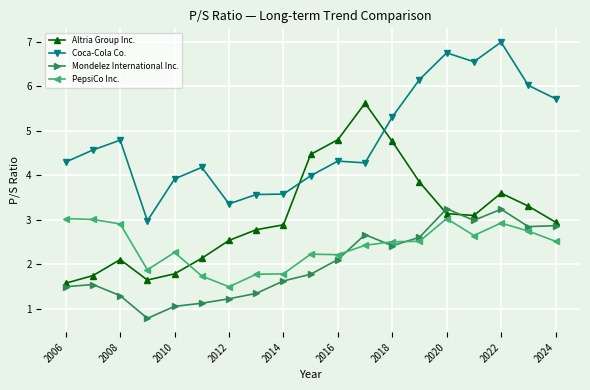

How many distinct data groups are displayed?

4